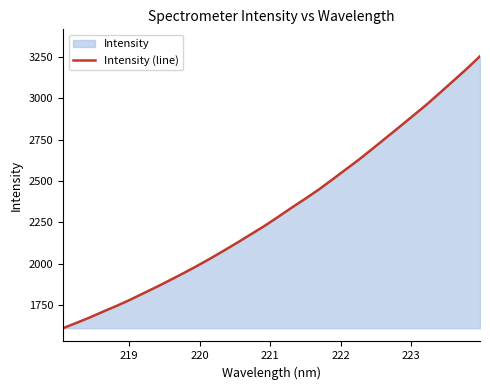

What is the minimum value shown in the chart?

1608.9